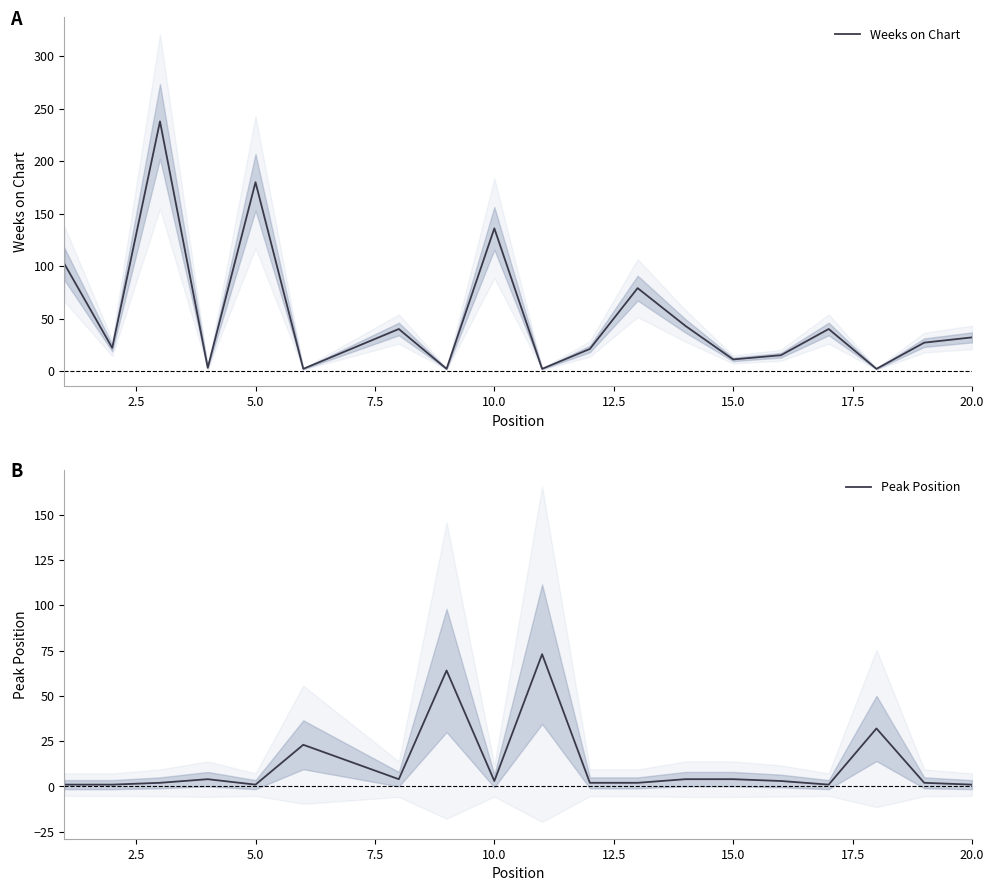

Is it true that Peak Position equals 1 at 5.0?

True